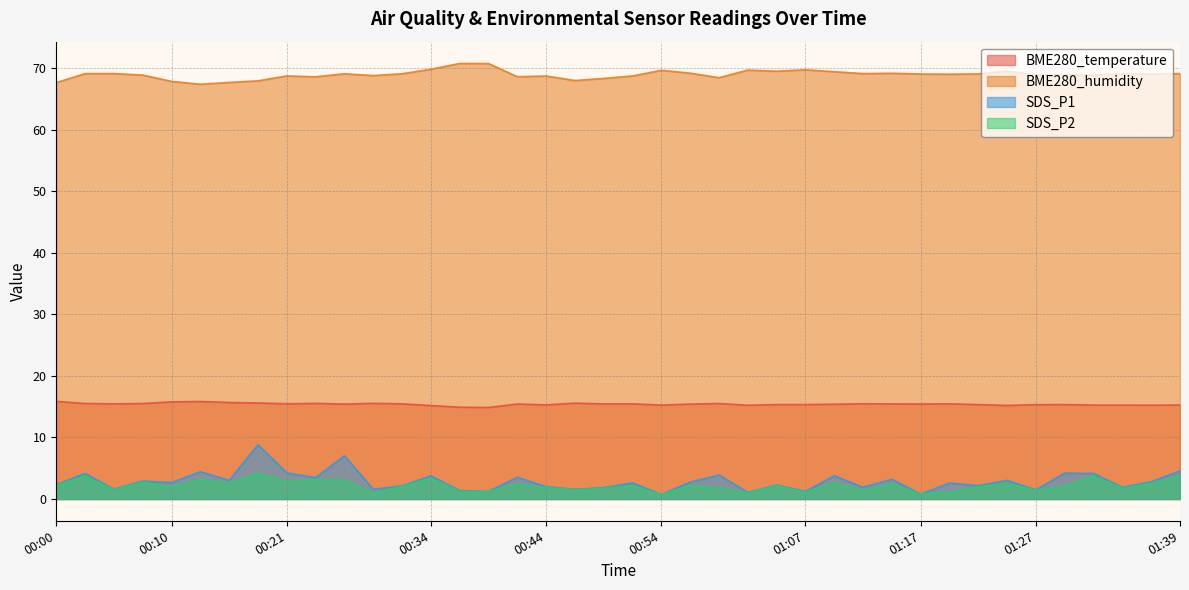

List the series in order of their peak value, lowest first.

SDS_P2, SDS_P1, BME280_temperature, BME280_humidity